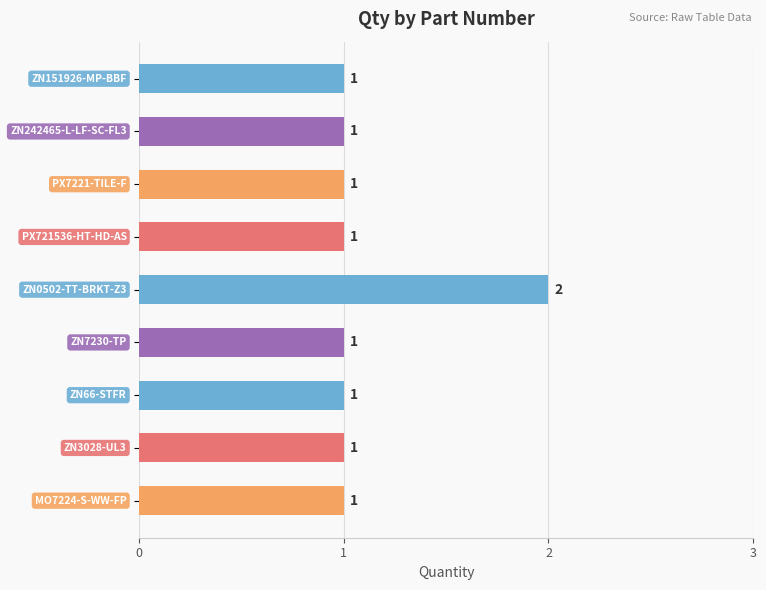

How many values are between 1 and 2?

9